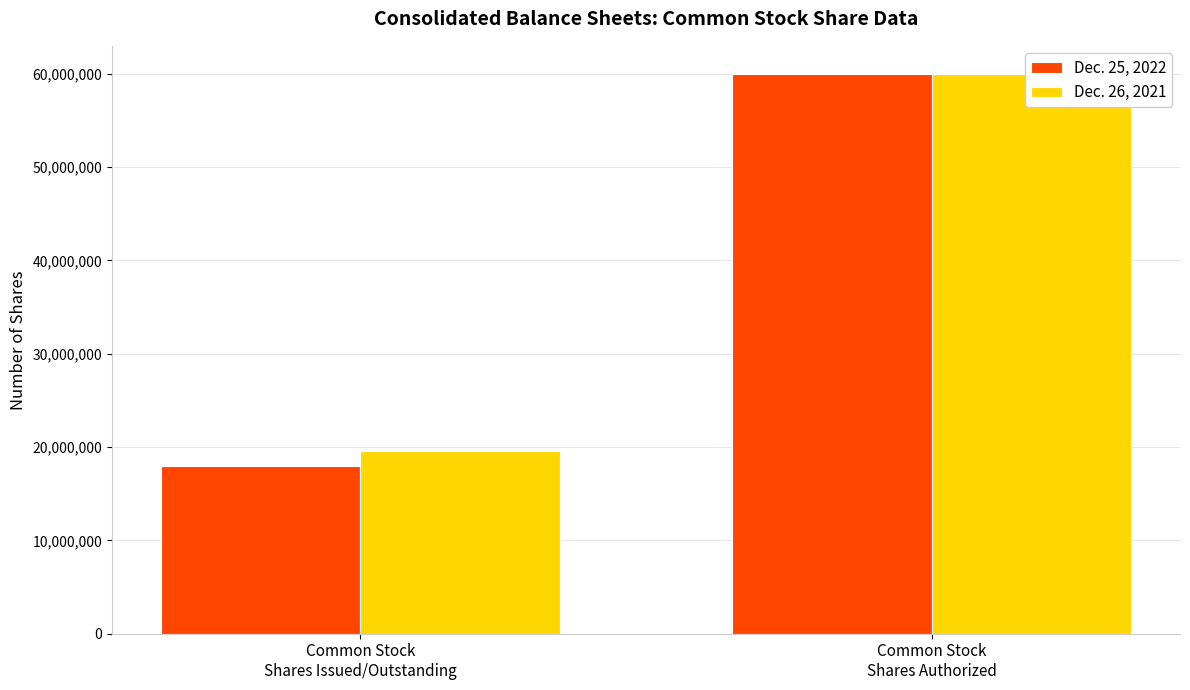

At which category does the chart reach its peak across all series?

Common Stock
Shares Authorized